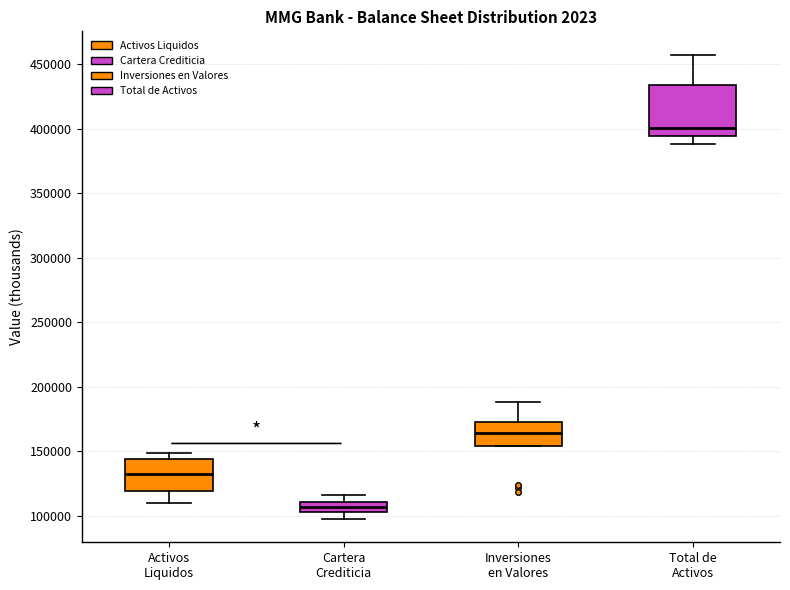

Reading left to right, transcribe this box plot: for each box, give where its median line is, the range the box spans, and where its two whiskers end, as read against the y-axis. The values are not printed on the chart, so give them approximately, as read against the axis.

Activos Liquidos: median 135000, box 120000 to 145000, whiskers 110000 to 150000
Cartera Crediticia: median 105000 (inside the box), box 105000 to 110000, whiskers 95000 to 115000
Inversiones en Valores: median 165000, box 155000 to 175000, whiskers 155000 to 190000
Total de Activos: median 400000, box 395000 to 435000, whiskers 390000 to 455000